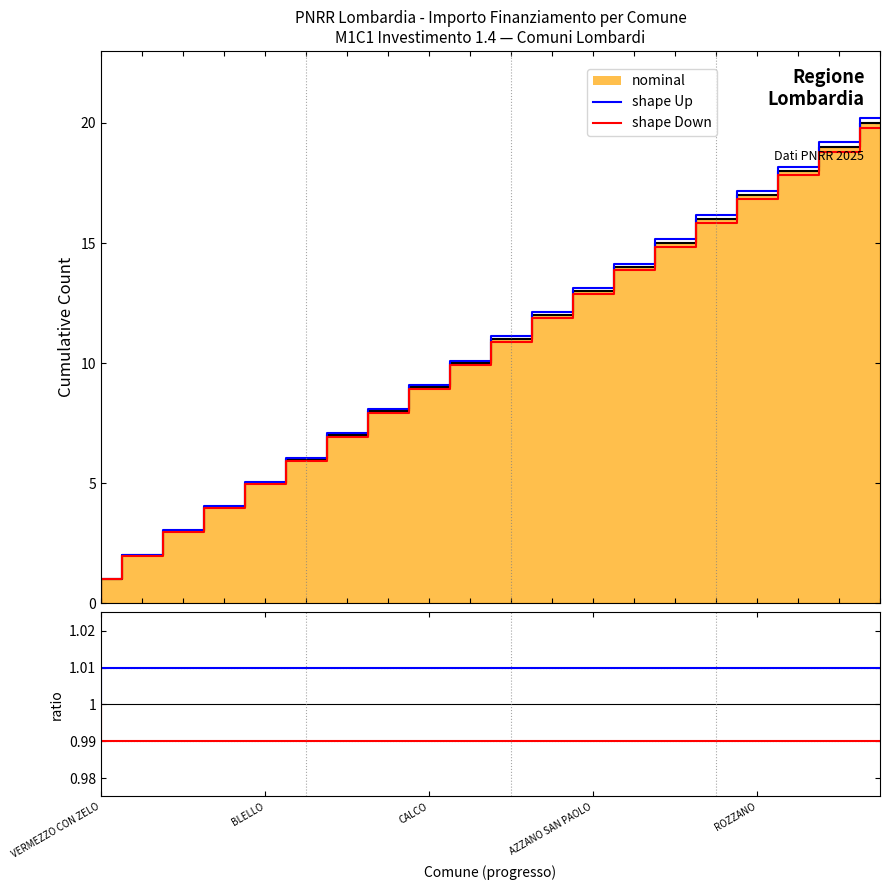

What is the average value of the shape Down series?

1.0